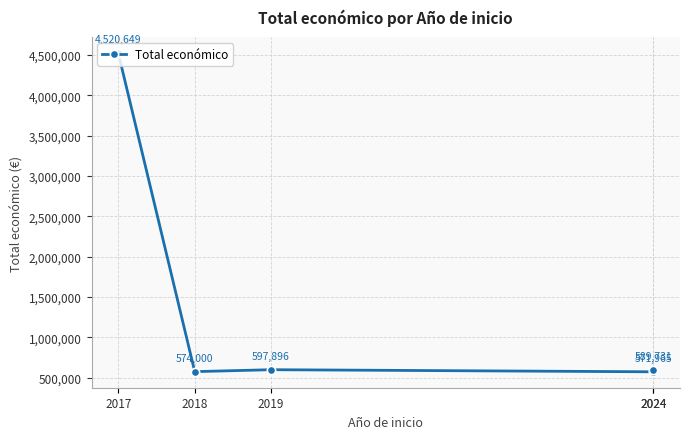

What is the average value?

1370848